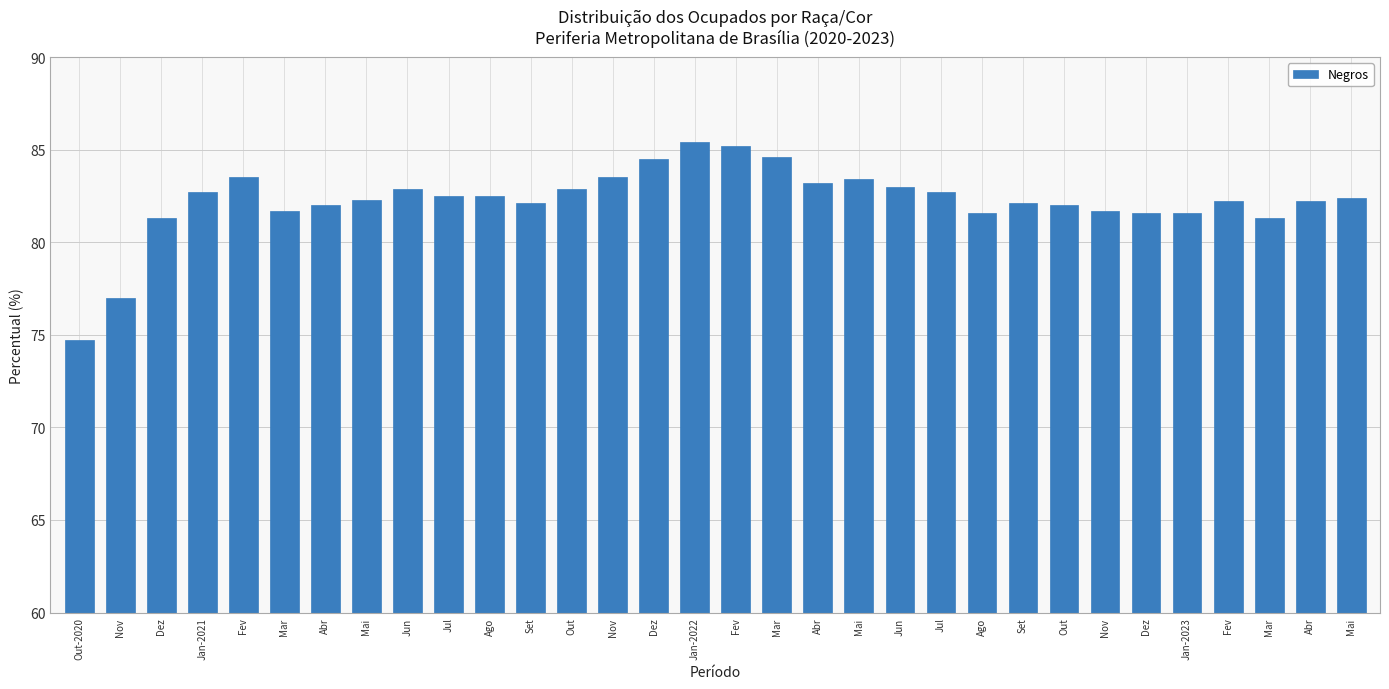

What is the difference between the second highest and second lowest values?

8.2